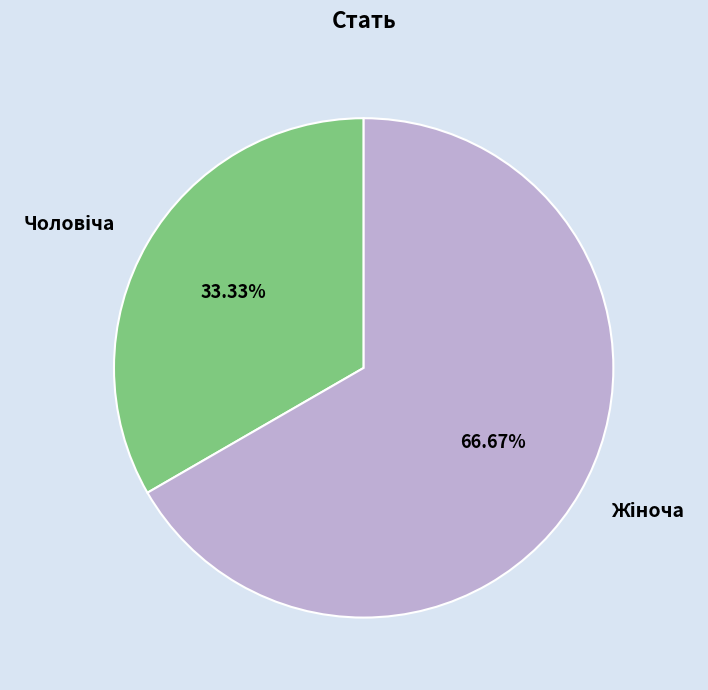

How many slices are in this pie chart?

2